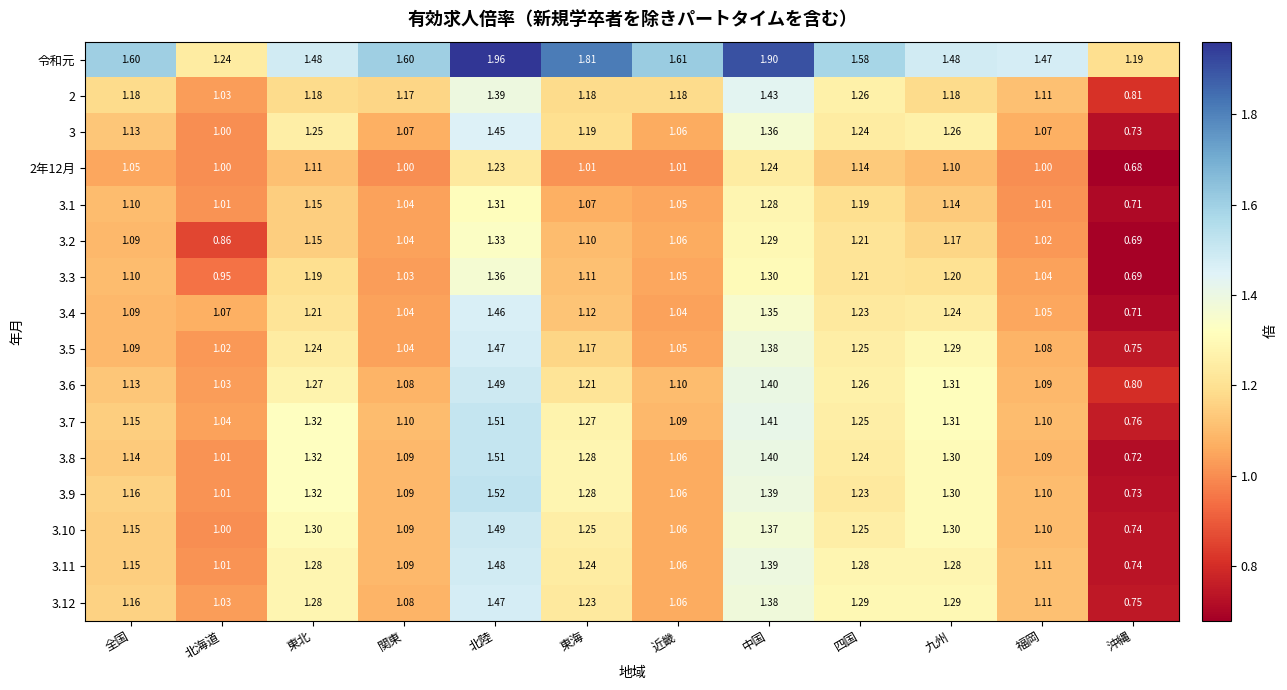

Which label corresponds to the smallest value in the chart?

沖縄